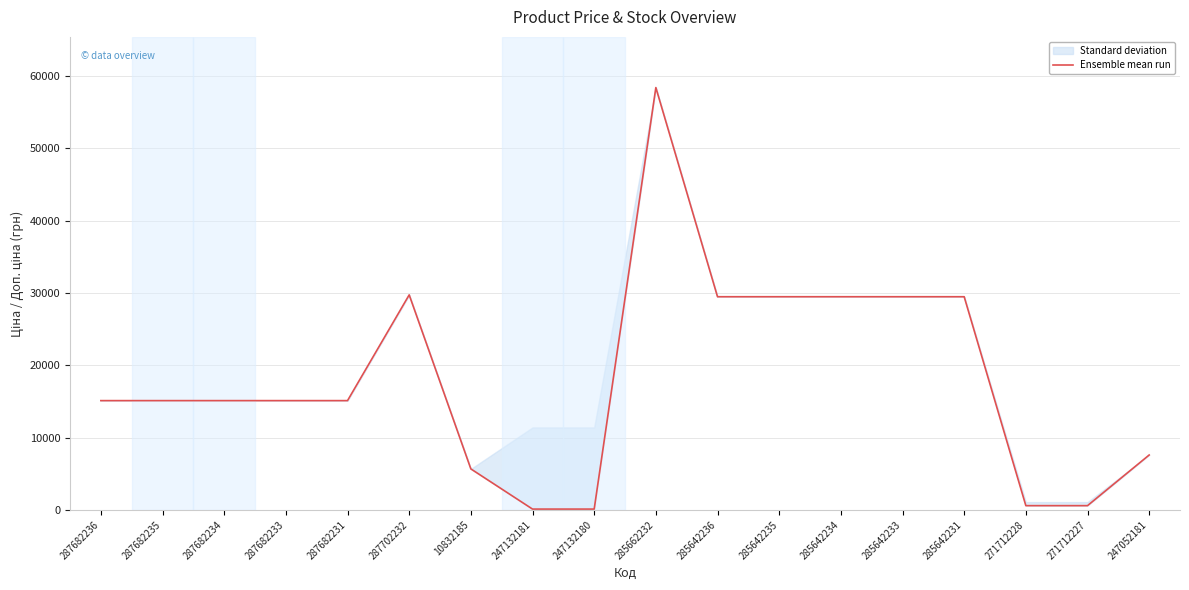

Is it true that the value at 247132180 is 114.1?

True